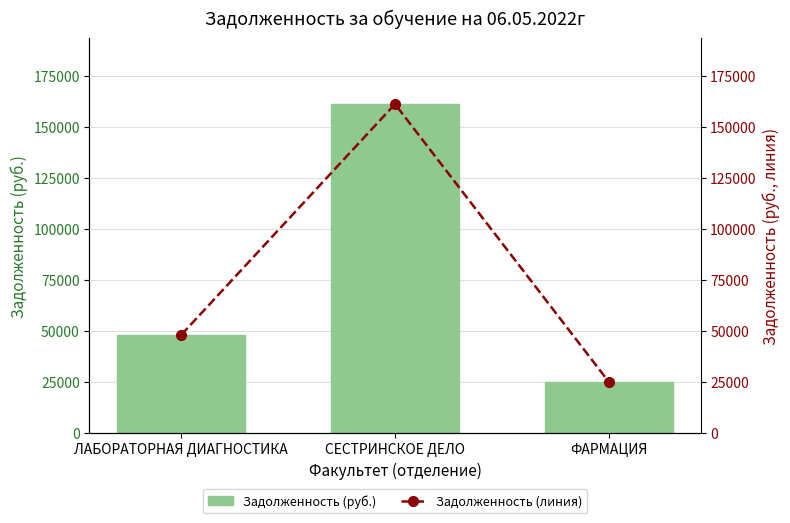

The value of Задолженность (линия) at СЕСТРИНСКОЕ ДЕЛО is 248546.5. True or false?

False